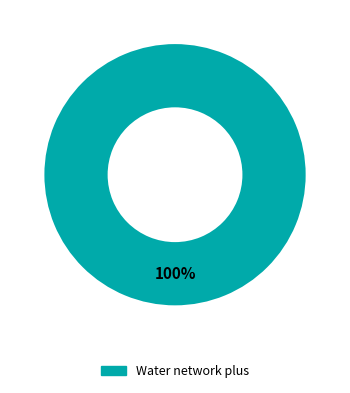

How many slices are in this pie chart?

1